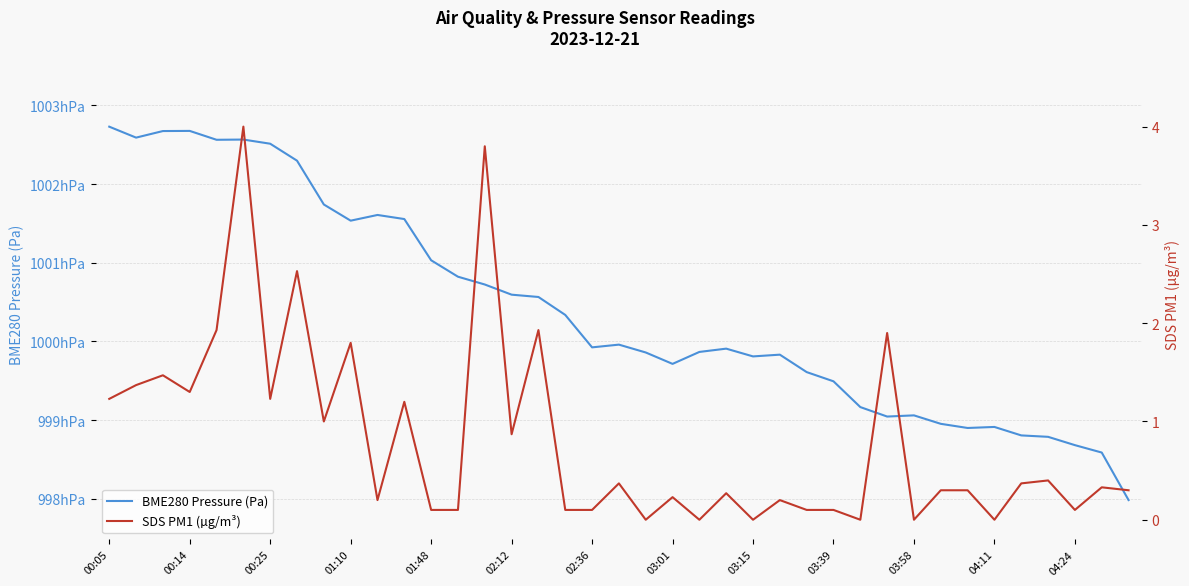

How many positive values does the SDS PM1 (µg/m³) series have?

33